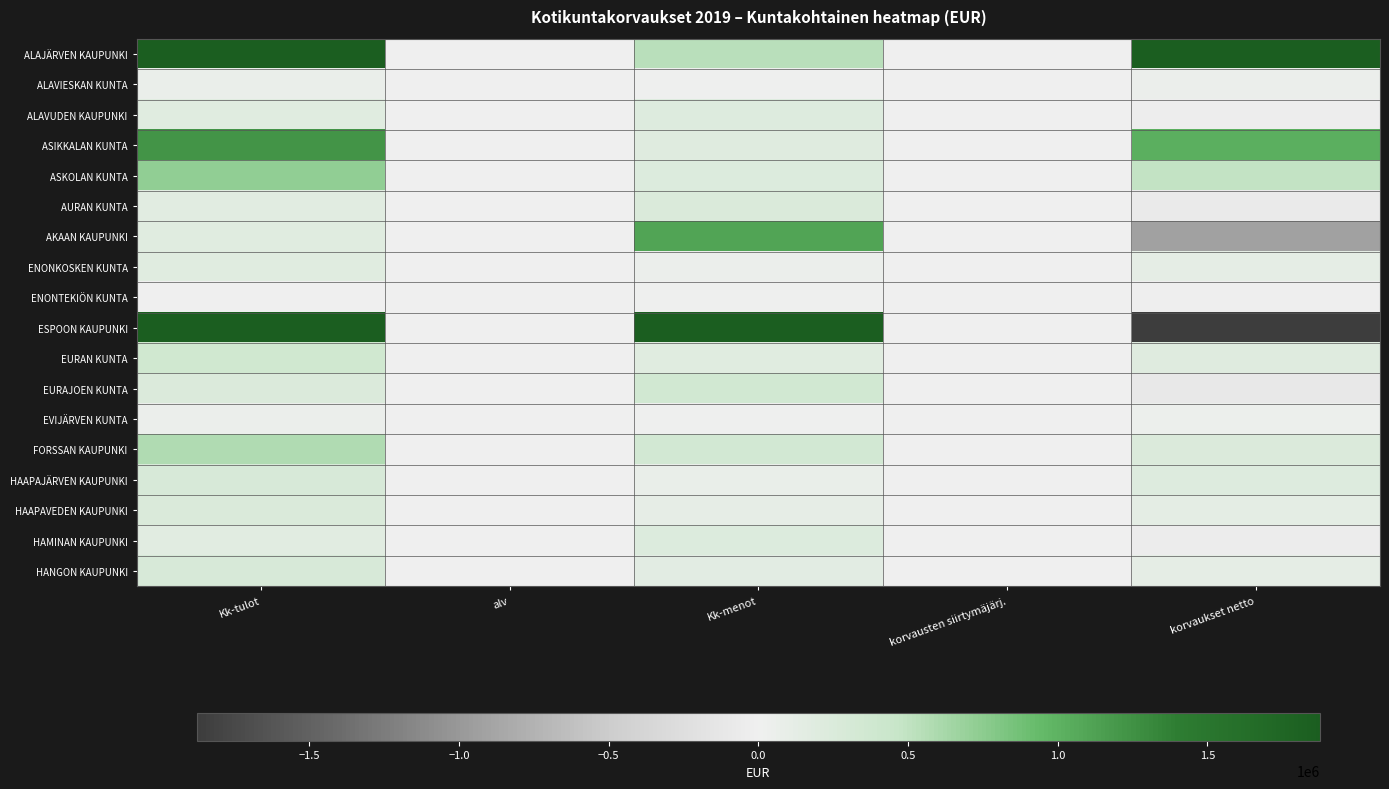

Reading right to left, transcribe all the data shown in this chart.

ALAJÄRVEN KAUPUNKI: korvaukset netto=2413616.2	korvausten siirtymäjärj.=0.0	Kk-menot=528013.6	alv=0.0	Kk-tulot=2941629.8
ALAVIESKAN KUNTA: korvaukset netto=55441.4	korvausten siirtymäjärj.=0.0	Kk-menot=17160.4	alv=0.0	Kk-tulot=72601.9
ALAVUDEN KAUPUNKI: korvaukset netto=-30294.8	korvausten siirtymäjärj.=0.0	Kk-menot=207245.3	alv=0.0	Kk-tulot=176950.6
ASIKKALAN KUNTA: korvaukset netto=1020307.1	korvausten siirtymäjärj.=0.0	Kk-menot=199470.3	alv=0.0	Kk-tulot=1219777.4
ASKOLAN KUNTA: korvaukset netto=492715.9	korvausten siirtymäjärj.=0.0	Kk-menot=233368.8	alv=0.0	Kk-tulot=726084.7
AURAN KUNTA: korvaukset netto=-84997.0	korvausten siirtymäjärj.=0.0	Kk-menot=256733.4	alv=0.0	Kk-tulot=171736.4
AKAAN KAUPUNKI: korvaukset netto=-922677.4	korvausten siirtymäjärj.=0.0	Kk-menot=1112762.3	alv=0.0	Kk-tulot=190084.9
ENONKOSKEN KUNTA: korvaukset netto=131449.0	korvausten siirtymäjärj.=0.0	Kk-menot=48207.6	alv=0.0	Kk-tulot=179656.6
ENONTEKIÖN KUNTA: korvaukset netto=-19800.5	korvausten siirtymäjärj.=0.0	Kk-menot=26400.7	alv=0.0	Kk-tulot=6600.2
ESPOON KAUPUNKI: korvaukset netto=-13649880.2	korvausten siirtymäjärj.=0.0	Kk-menot=16650779.5	alv=0.0	Kk-tulot=3000899.3
EURAN KUNTA: korvaukset netto=190982.5	korvausten siirtymäjärj.=0.0	Kk-menot=189451.3	alv=0.0	Kk-tulot=380433.8
EURAJOEN KUNTA: korvaukset netto=-114499.7	korvausten siirtymäjärj.=0.0	Kk-menot=352237.9	alv=0.0	Kk-tulot=237738.1
EVIJÄRVEN KUNTA: korvaukset netto=31746.8	korvausten siirtymäjärj.=0.0	Kk-menot=17226.4	alv=0.0	Kk-tulot=48973.3
FORSSAN KAUPUNKI: korvaukset netto=241781.4	korvausten siirtymäjärj.=0.0	Kk-menot=337713.5	alv=0.0	Kk-tulot=579494.9
HAAPAJÄRVEN KAUPUNKI: korvaukset netto=210057.0	korvausten siirtymäjärj.=0.0	Kk-menot=77776.4	alv=0.0	Kk-tulot=287833.4
HAAPAVEDEN KAUPUNKI: korvaukset netto=143817.7	korvausten siirtymäjärj.=0.0	Kk-menot=105668.7	alv=0.0	Kk-tulot=249486.4
HAMINAN KAUPUNKI: korvaukset netto=-53567.0	korvausten siirtymäjärj.=0.0	Kk-menot=220155.3	alv=0.0	Kk-tulot=166588.3
HANGON KAUPUNKI: korvaukset netto=124932.0	korvausten siirtymäjärj.=0.0	Kk-menot=156565.3	alv=0.0	Kk-tulot=281497.3